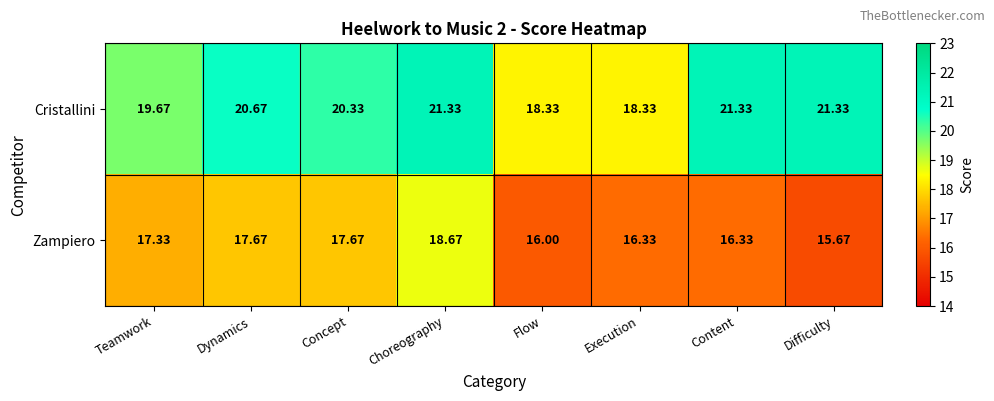

At which label does Cristallini first exceed 20?

Dynamics